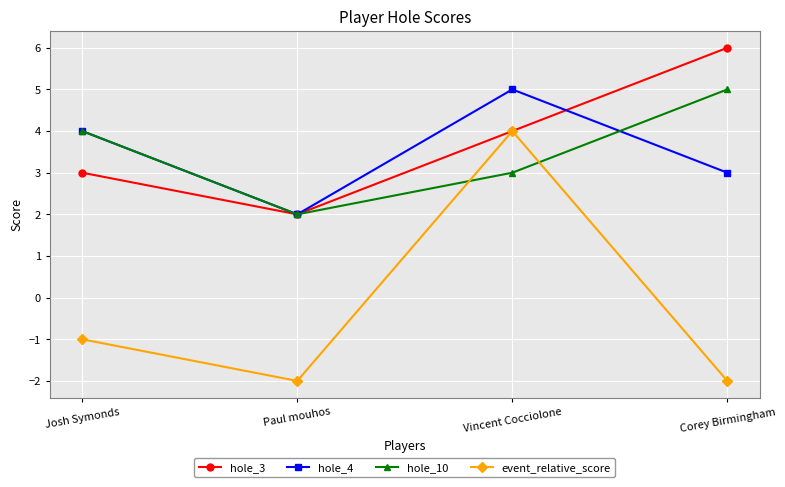

What position from the right is Corey Birmingham?

1